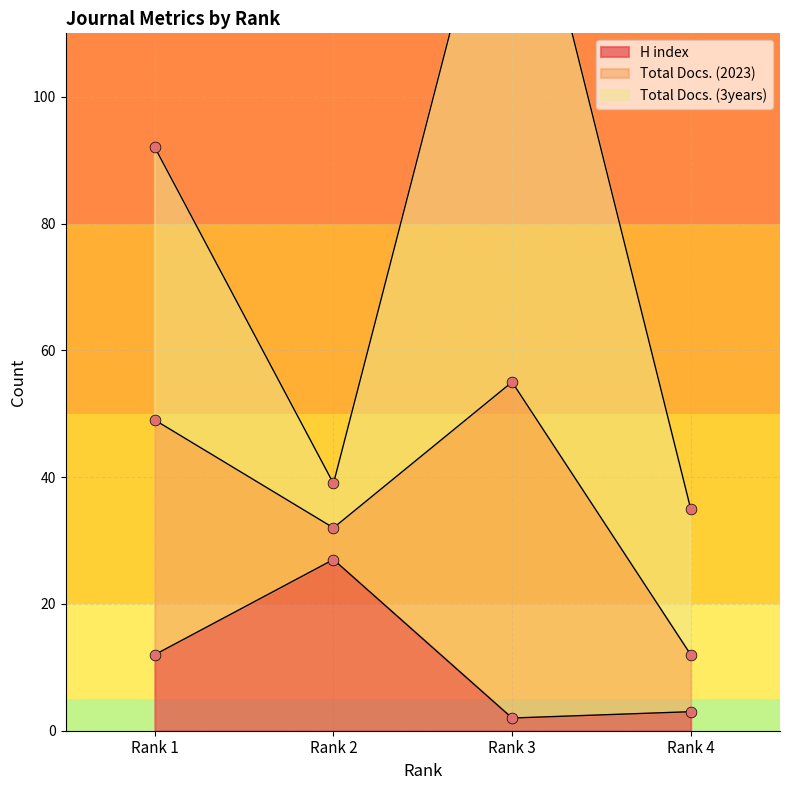

What is the highest value of the H index series?

27